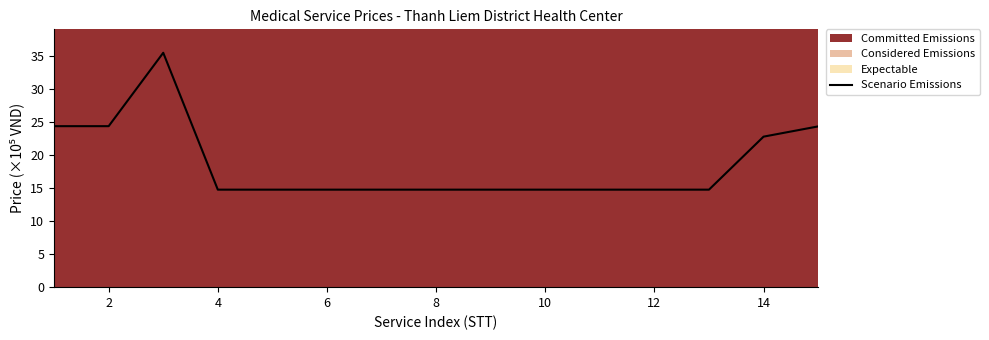

What is the highest value of the Scenario Emissions series?

35.5